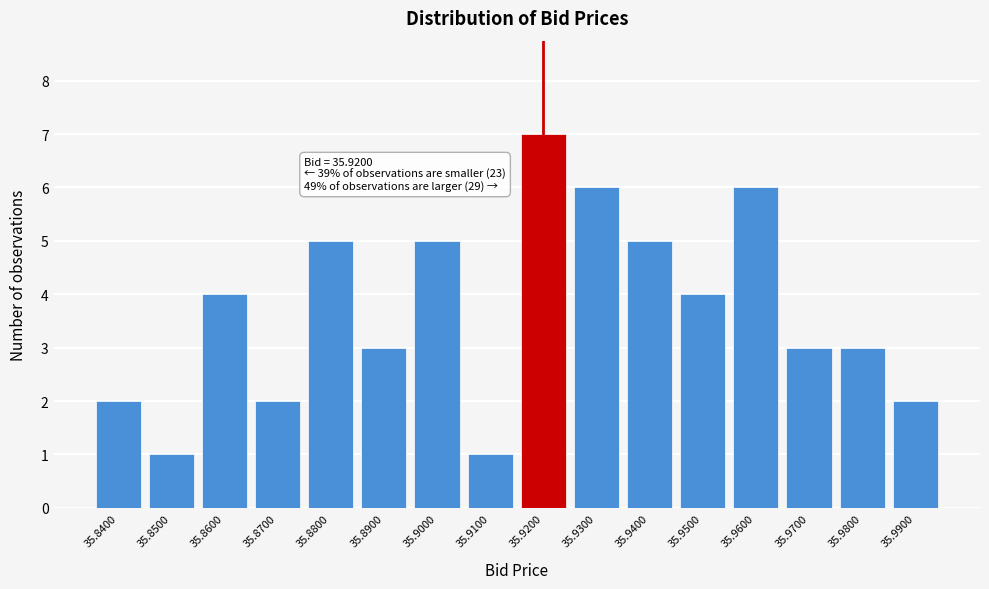

Which range on the x-axis has the tallest bar?

35.915 to 35.925